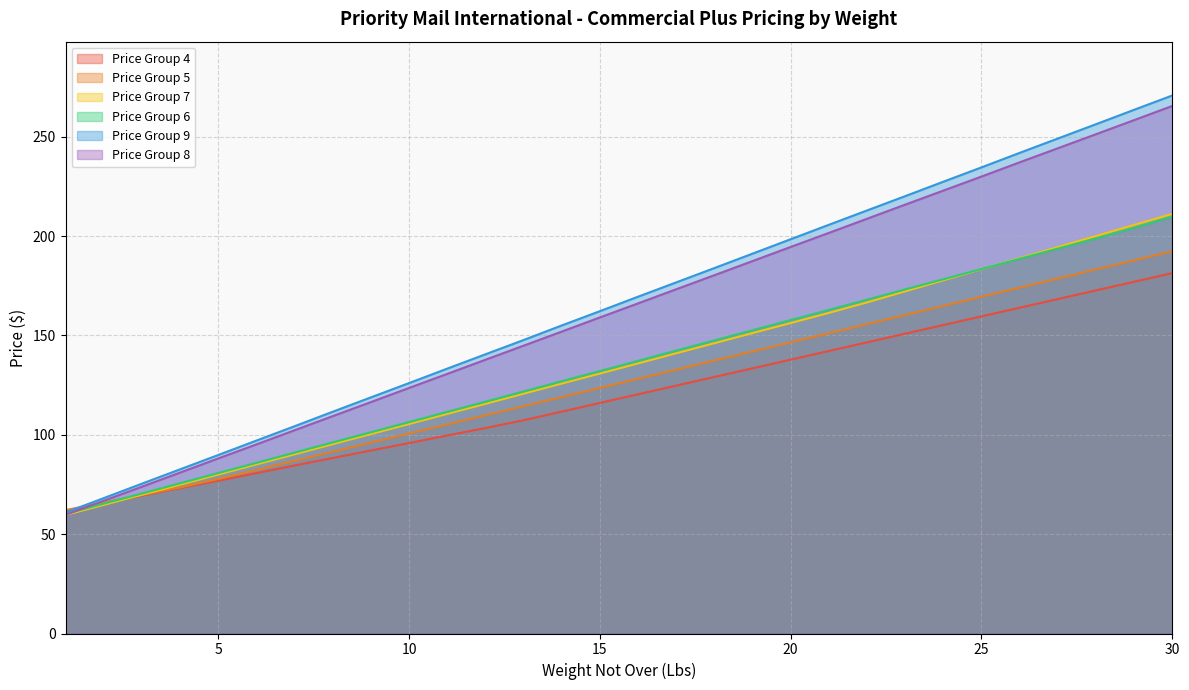

True or false: Price Group 8 has a value of 244.2 at 27.

True